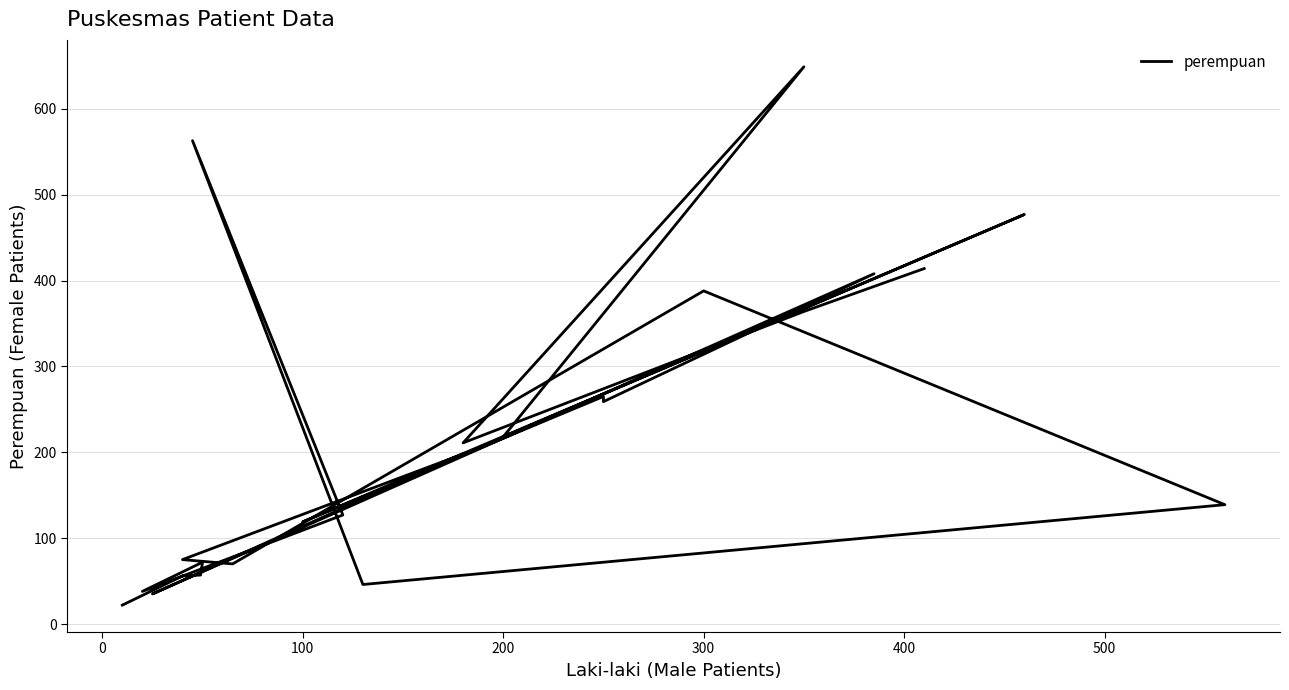

Is this an area chart (filled region under the line)?

No